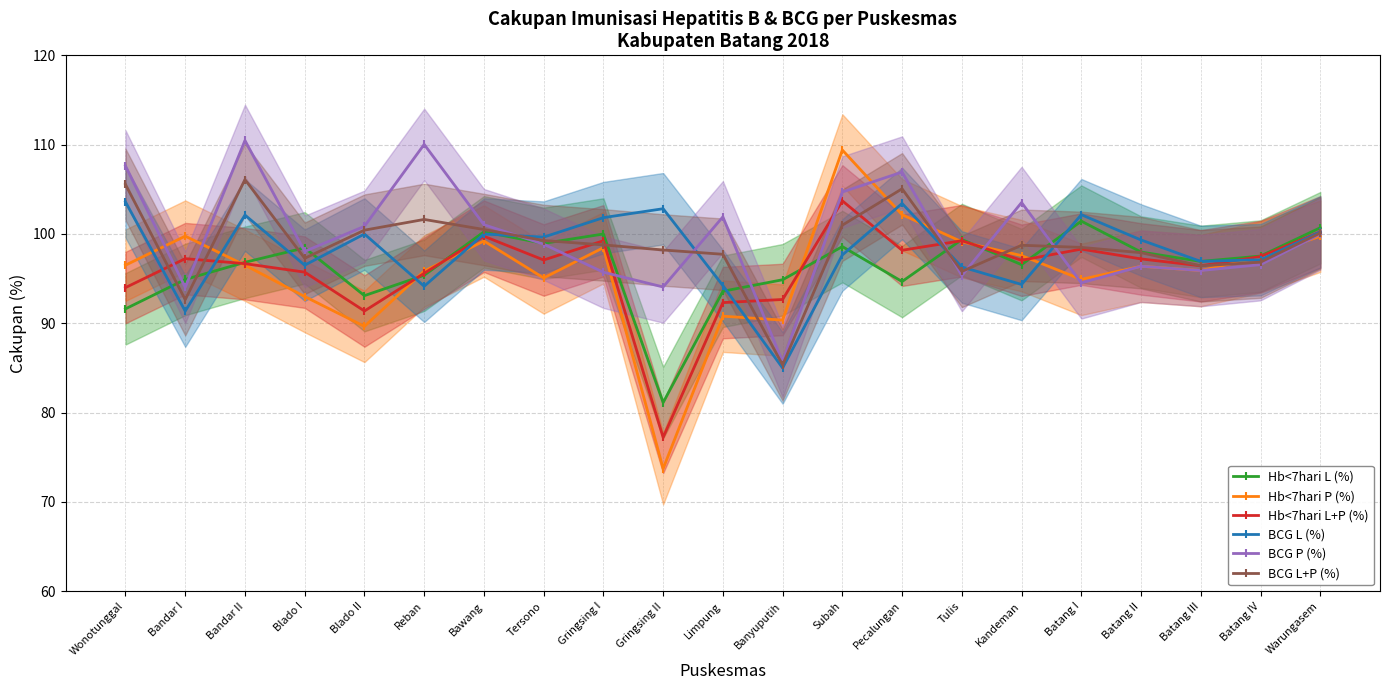

In Hb<7hari L (%), how many points are higher than both neighbors (excluding endpoints)?

6